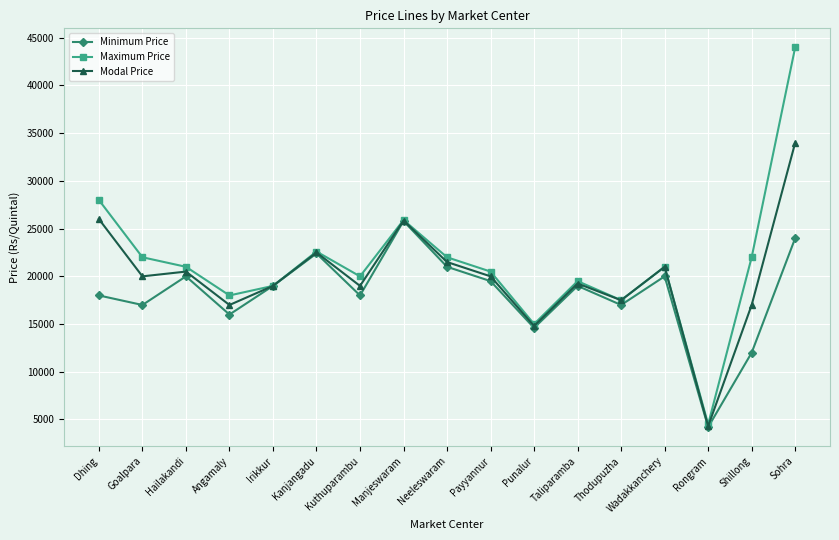

Which label corresponds to the largest value in the chart?

Sohra